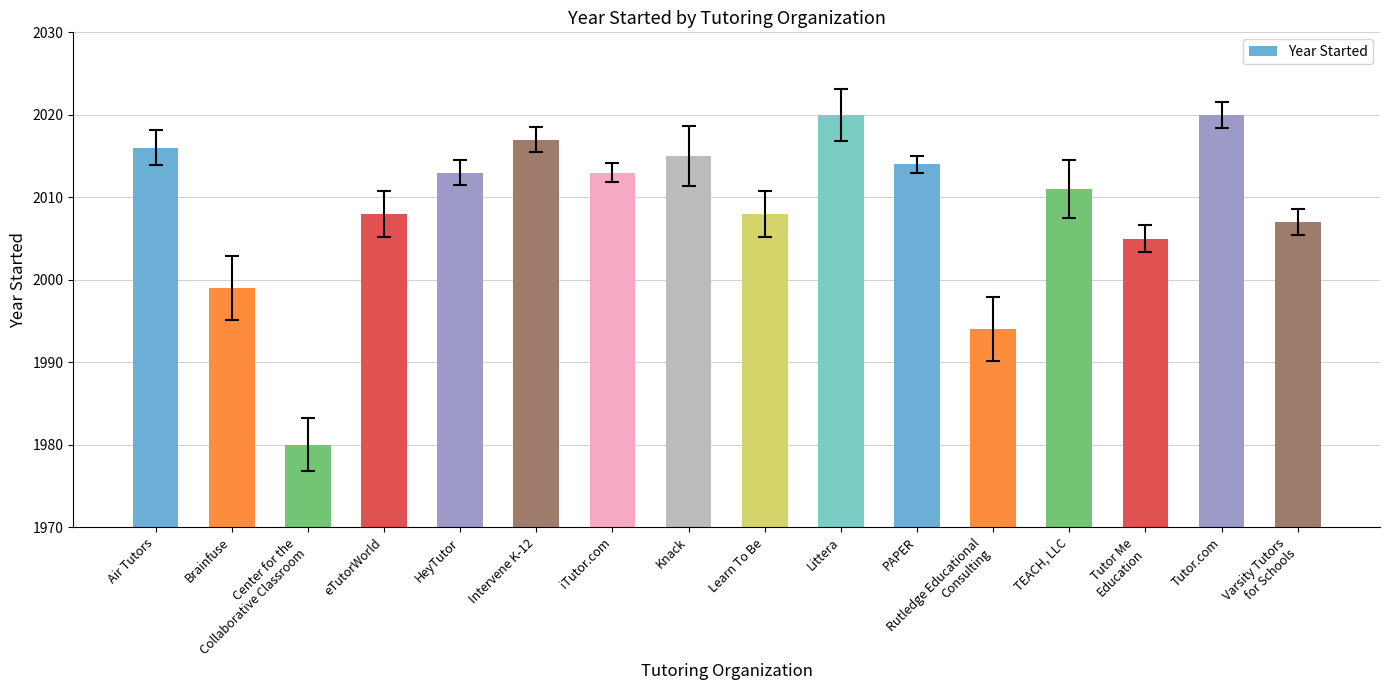

Count the number of categories in the chart.

16